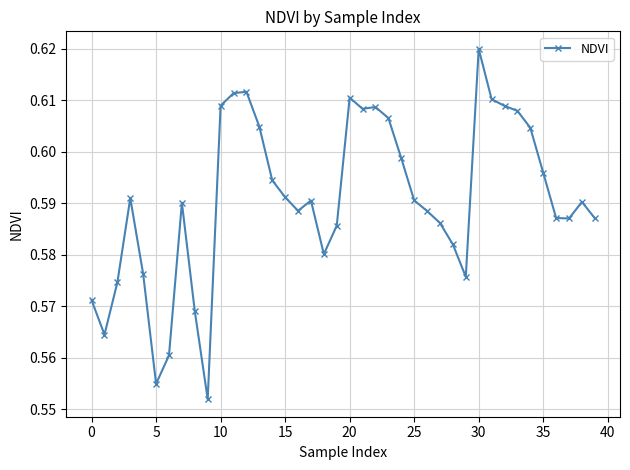

Does the chart have visible grid lines?

Yes